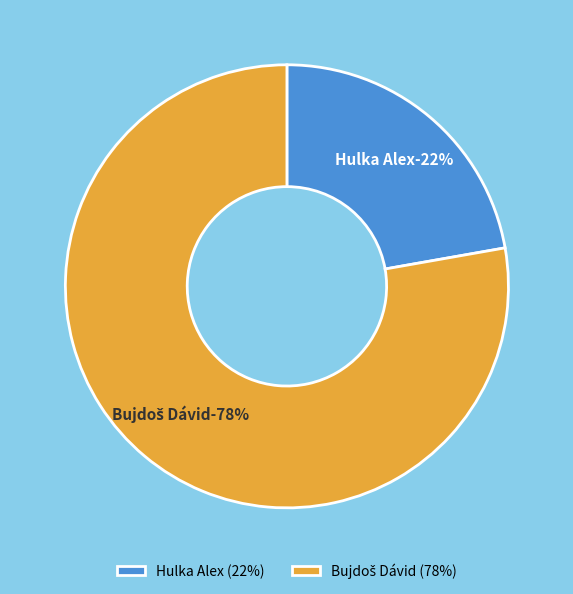

Between Bujdoš Dávid and Hulka Alex, which is larger?

Bujdoš Dávid